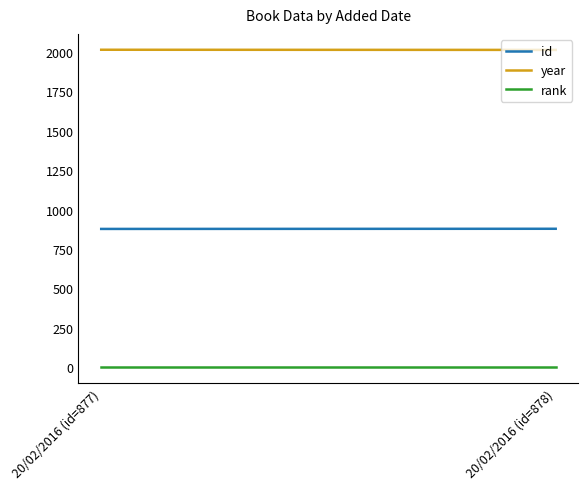

What is the sum of all year values?

4027